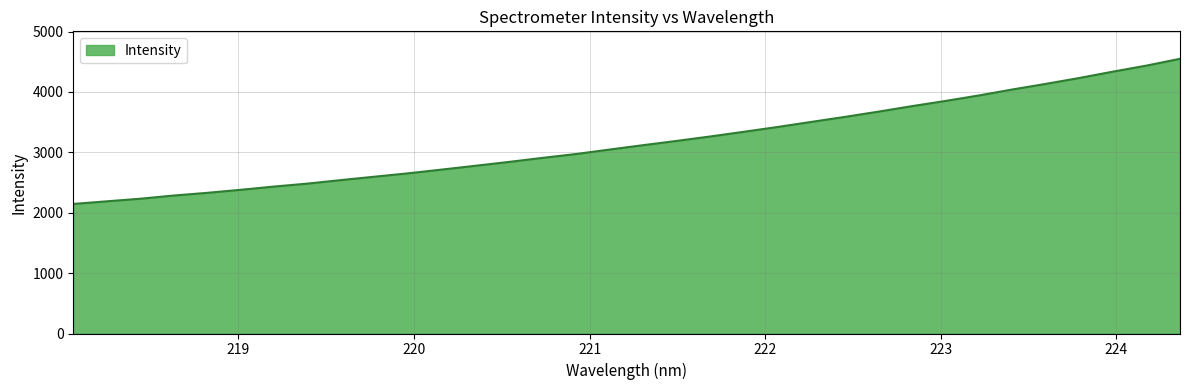

Count the number of categories in the chart.

34